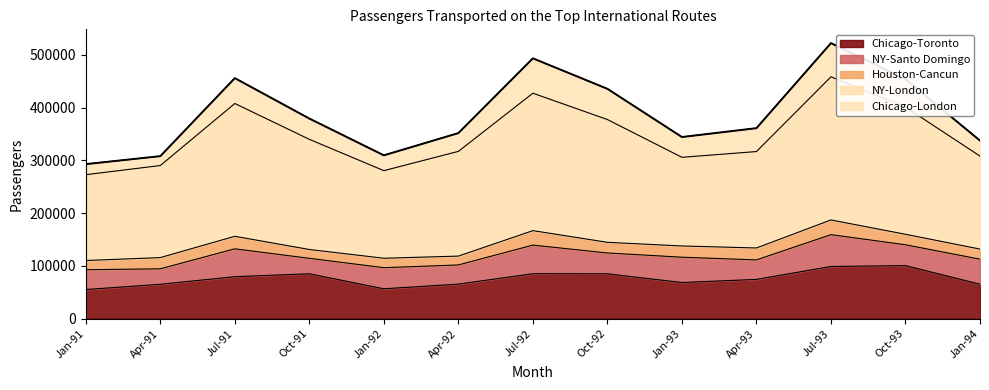

Where is the first local minimum for Houston-Cancun?

Oct-91